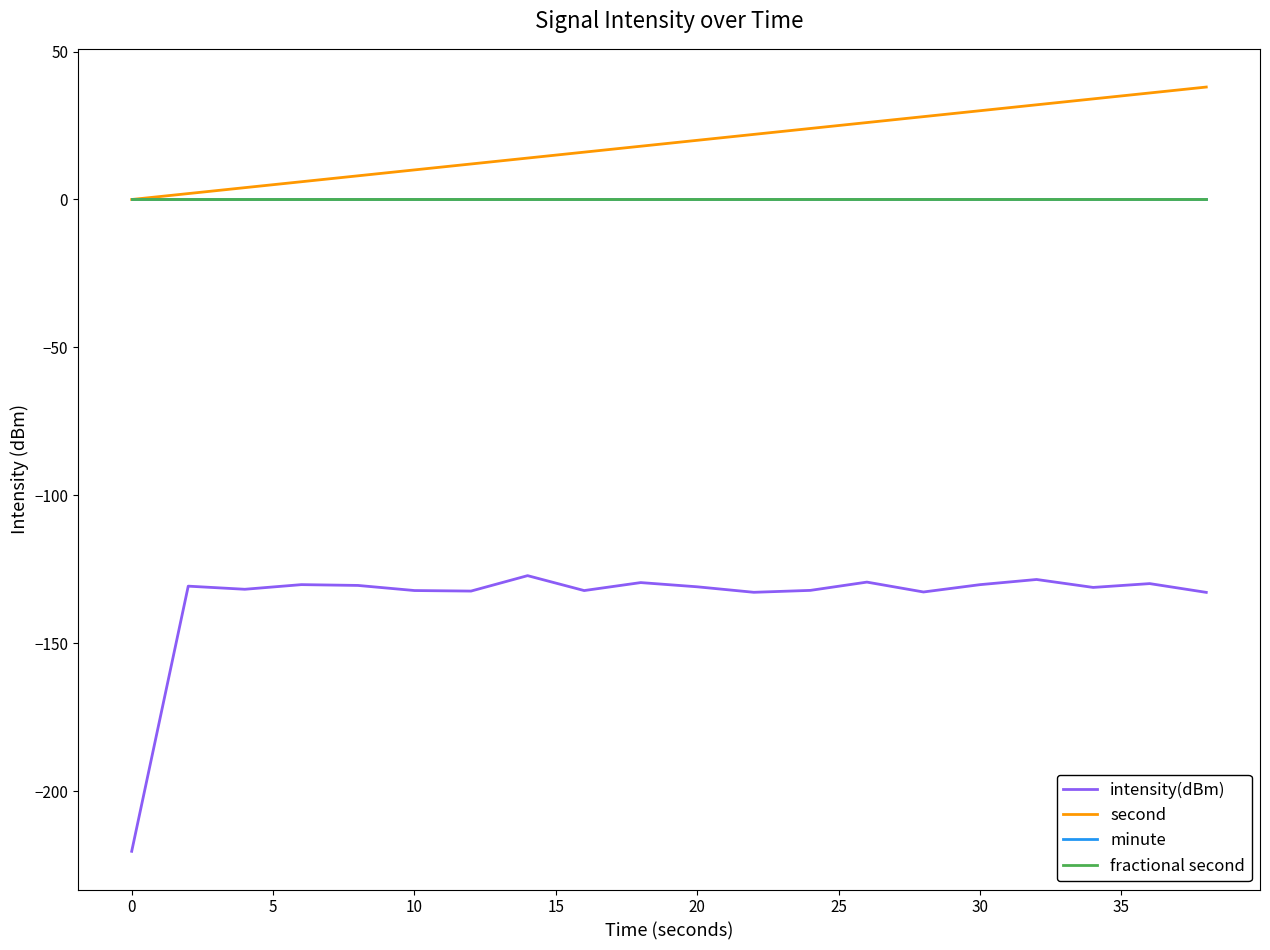

Is this an area chart (filled region under the line)?

No